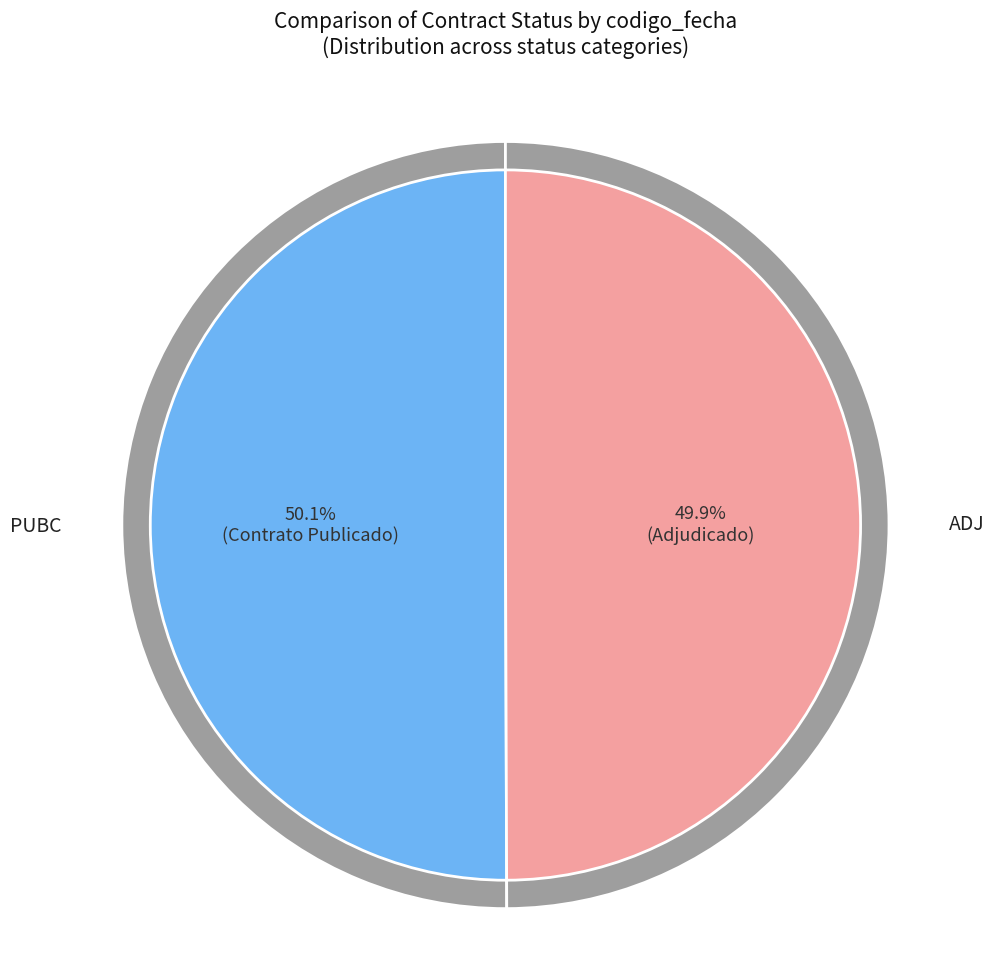

Which category has the biggest portion of the pie?

PUBC